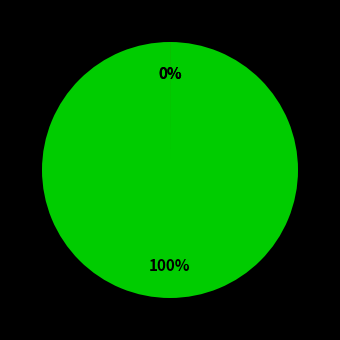

Rank the categories by value from highest to lowest.

Fotovoltaïsche energie, Warmtekrachtkoppeling, Overige